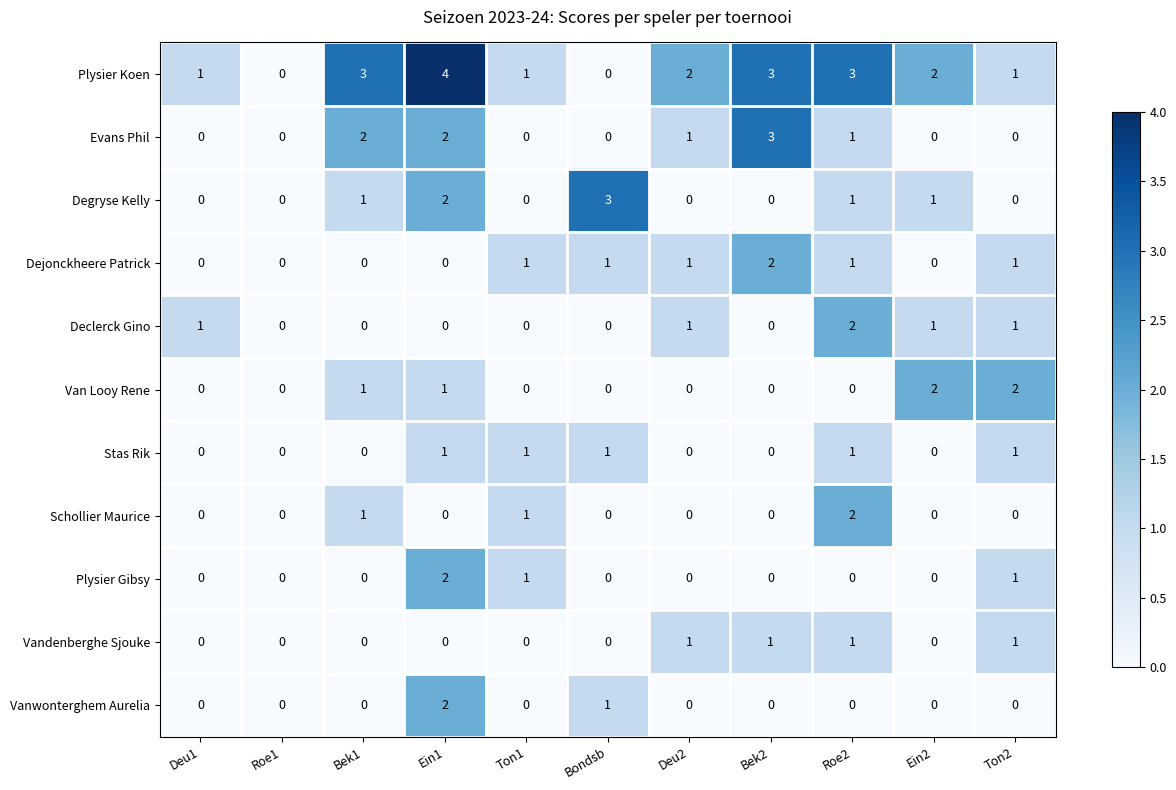

How many distinct data groups are displayed?

11